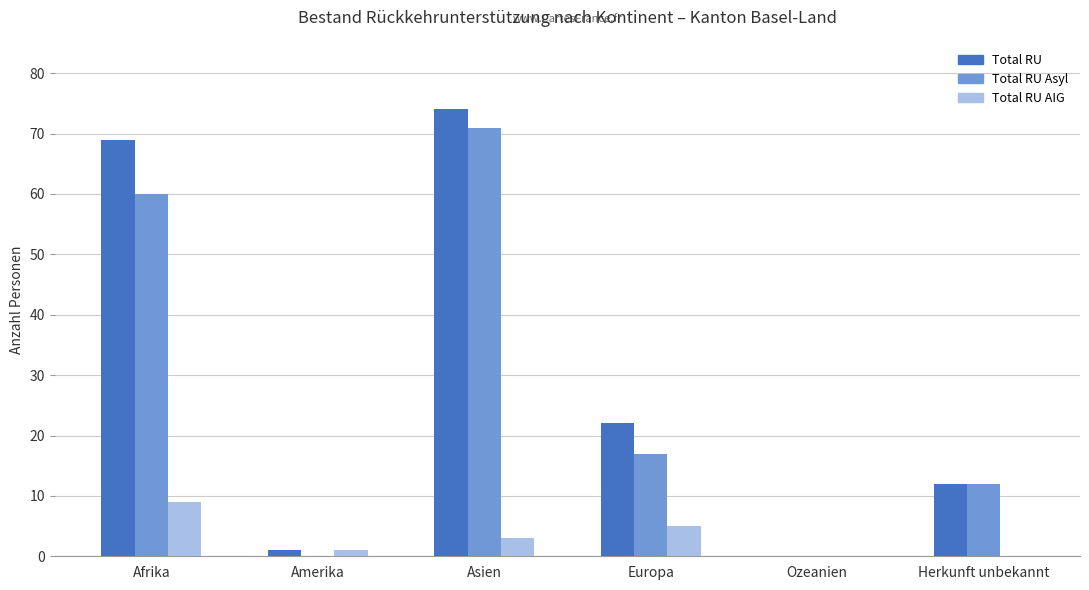

Reading left to right, list all the values displayed in this chart.

Total RU: Afrika=69	Amerika=1	Asien=74	Europa=22	Ozeanien=0	Herkunft unbekannt=12
Total RU Asyl: Afrika=60	Amerika=0	Asien=71	Europa=17	Ozeanien=0	Herkunft unbekannt=12
Total RU AIG: Afrika=9	Amerika=1	Asien=3	Europa=5	Ozeanien=0	Herkunft unbekannt=0